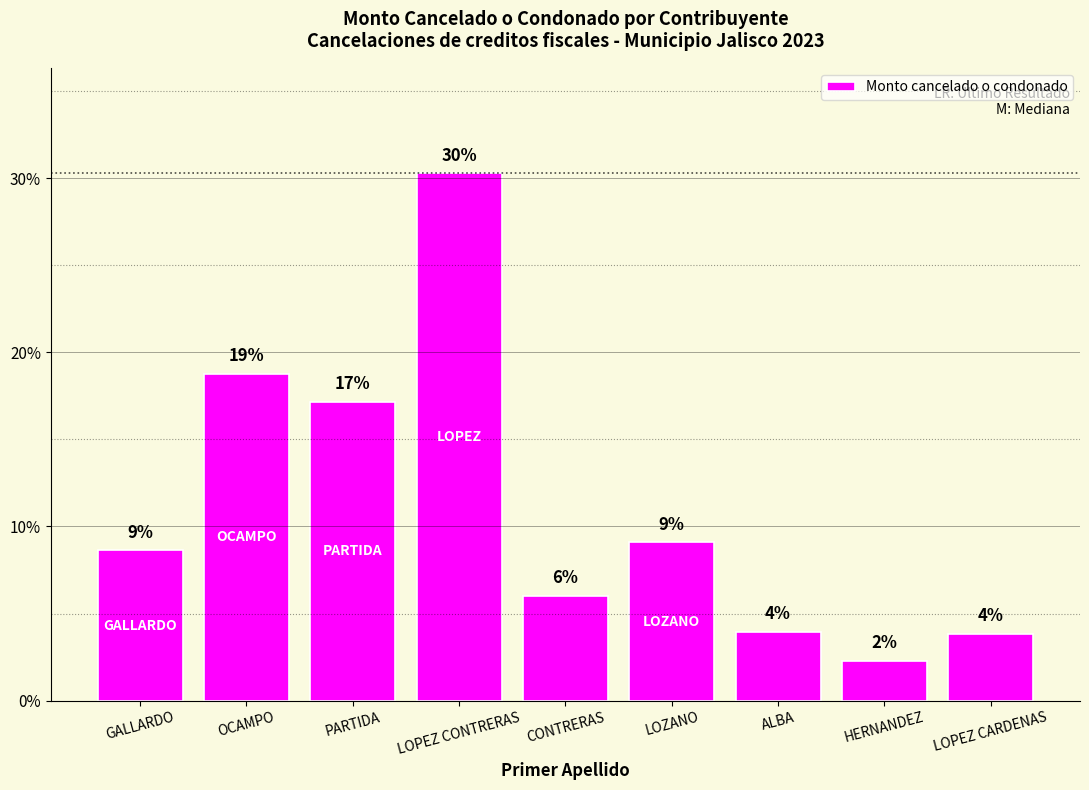

True or false: the data shows 18.8 at OCAMPO.

True